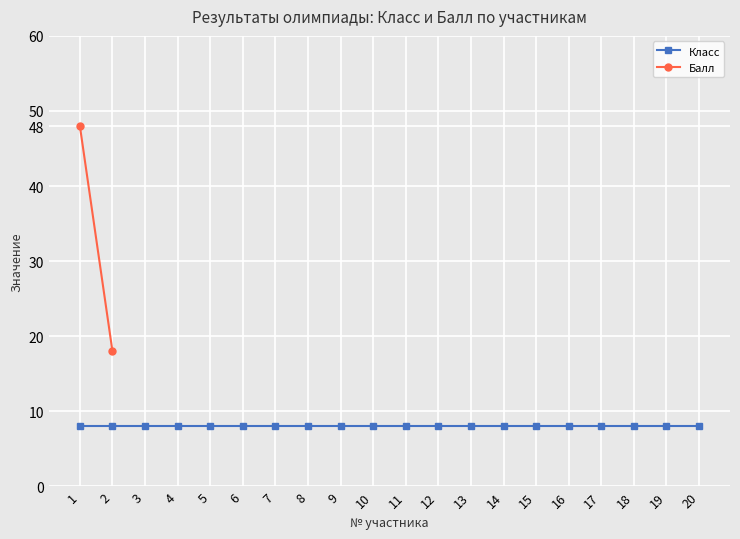

Which series has the largest total across all categories?

Класс